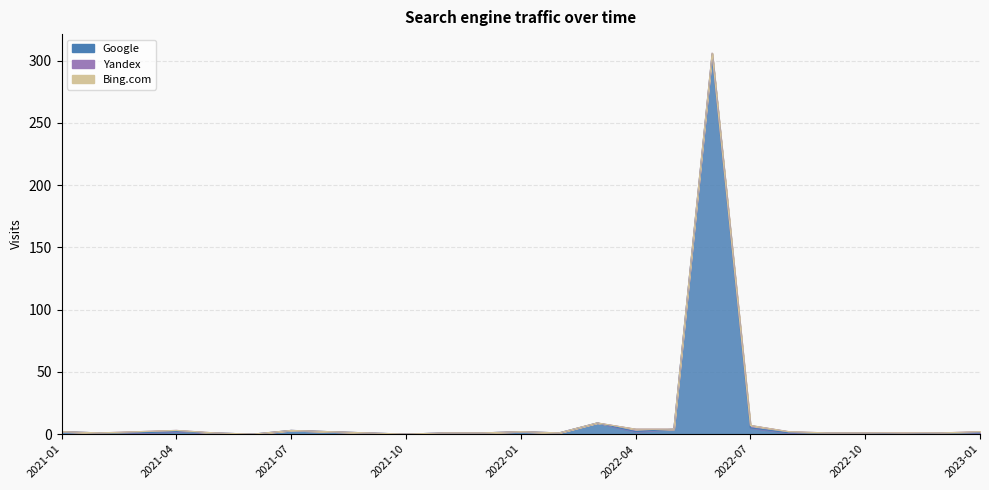

The Google series shows 0 at 2021-08. True or false?

False